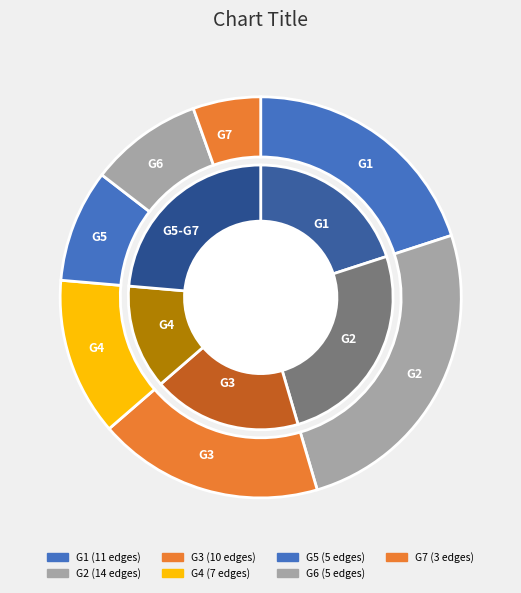

Which category has the biggest portion of the pie?

G2